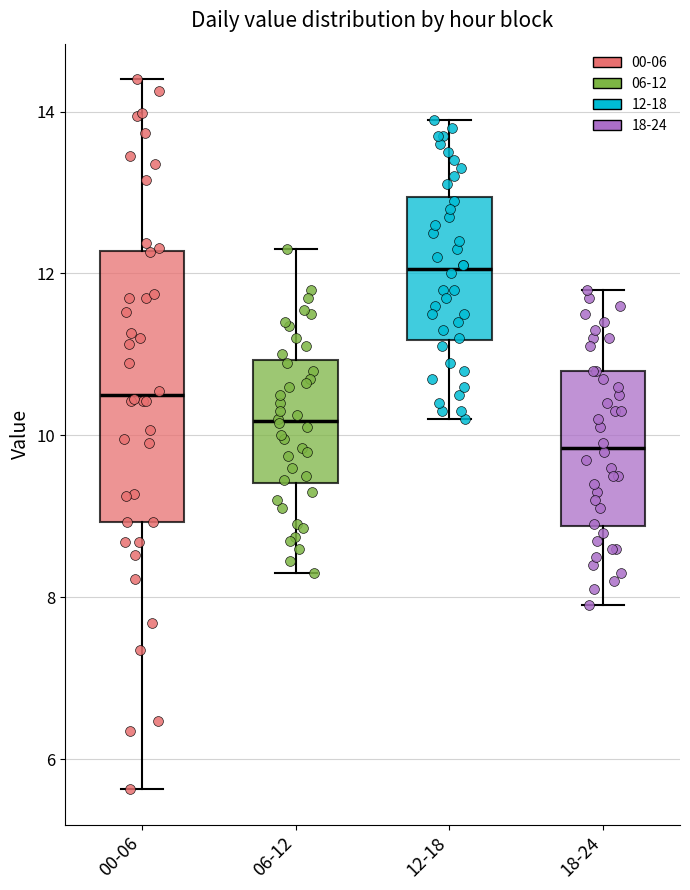

Which box's median line is the highest?

12-18